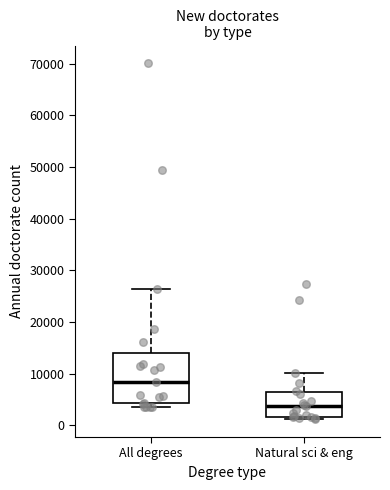

Reading left to right, transcribe this box plot: for each box, give where its median line is, the range the box spans, and where its two whiskers end, as read against the y-axis. The values are not printed on the chart, so give them approximately, as read against the axis.

All degrees: median 8000, box 4000 to 14000, whiskers 3000 to 26000
Natural sci & eng: median 4000, box 2000 to 6000, whiskers 1000 to 10000